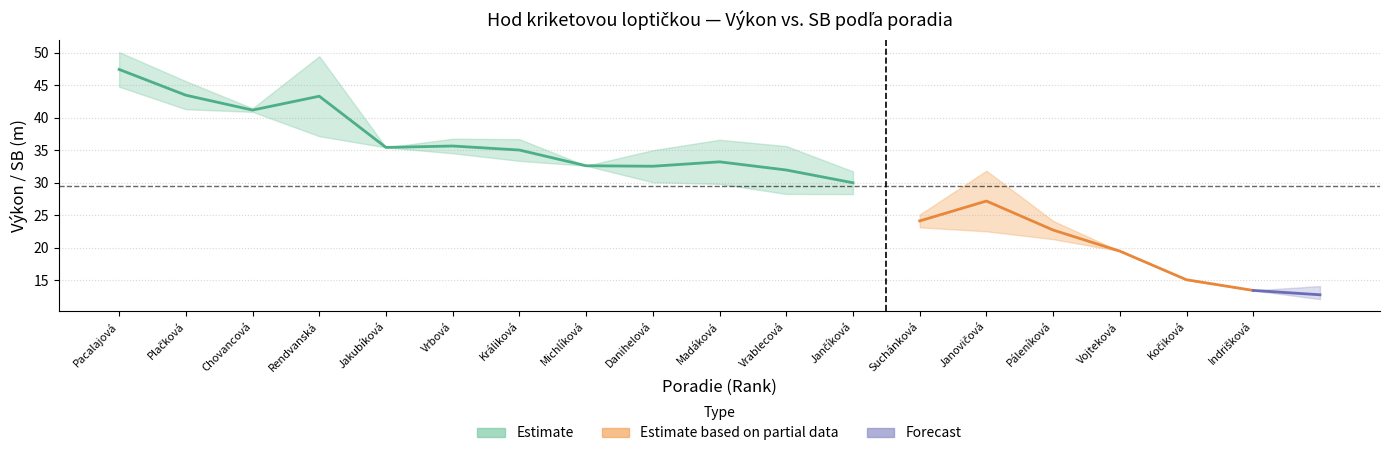

How many interior local valleys does the SB series have?

4